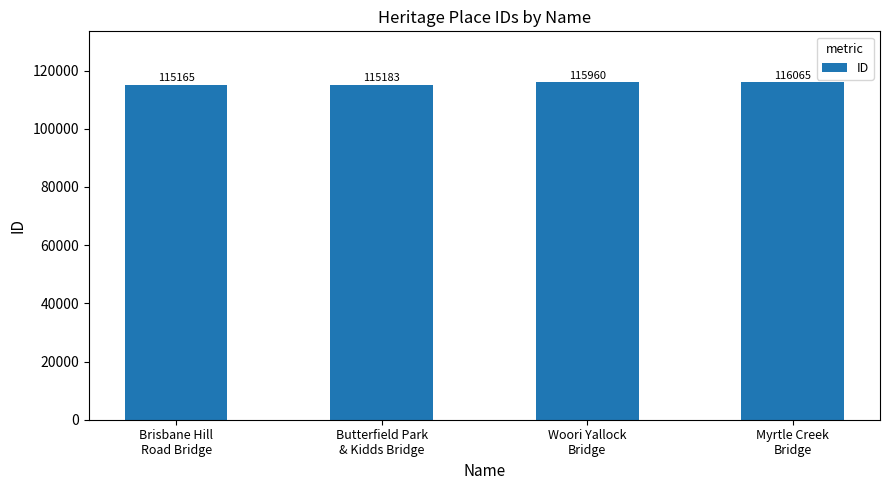

What is the value of the 3rd bar from the left?

115960